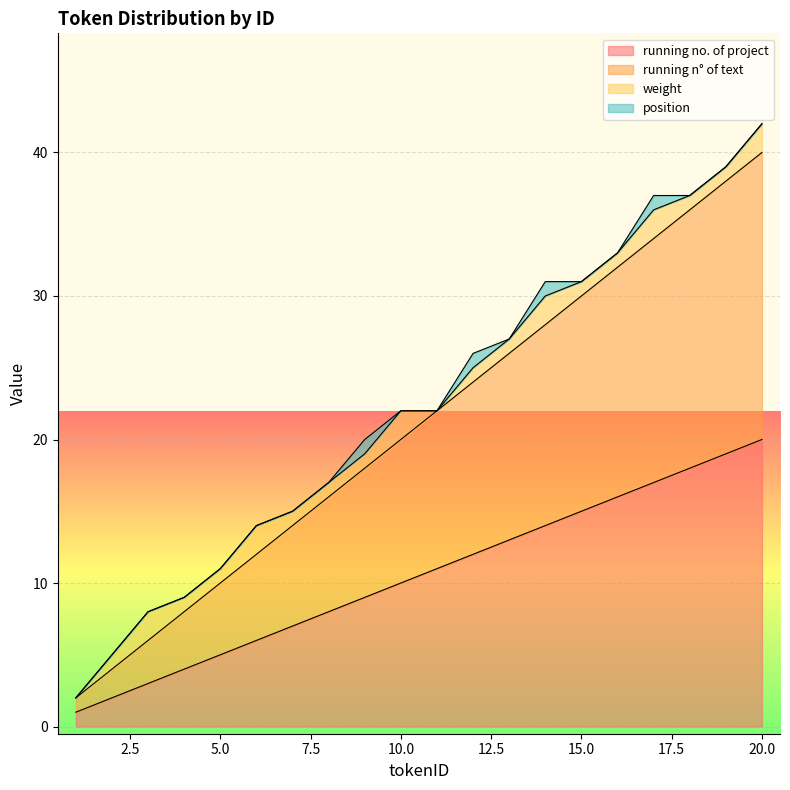

At which label does running n° of text reach its minimum?

1